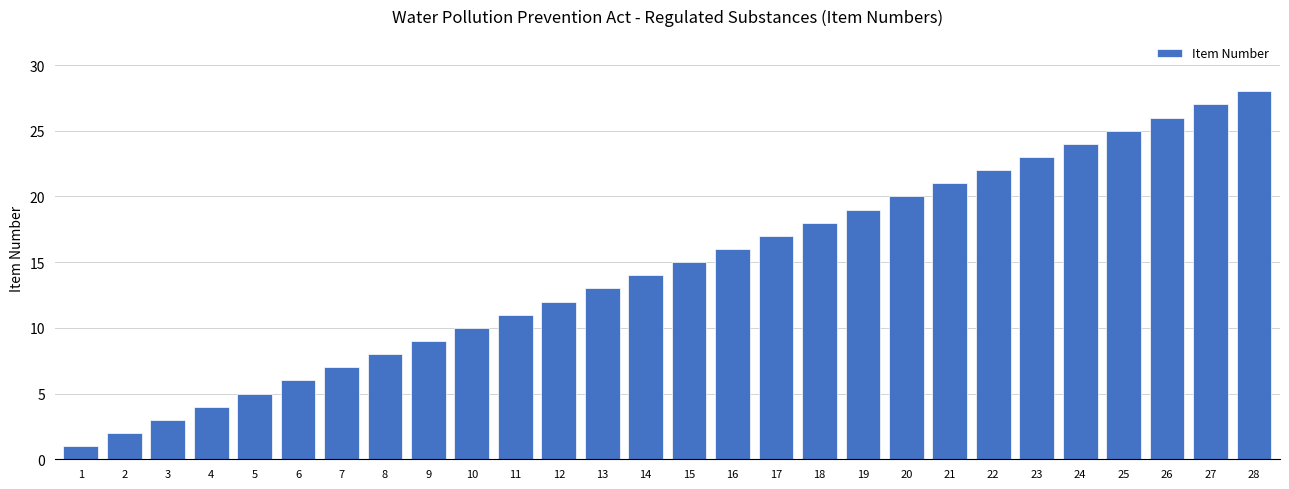

Does the chart contain any negative values?

No